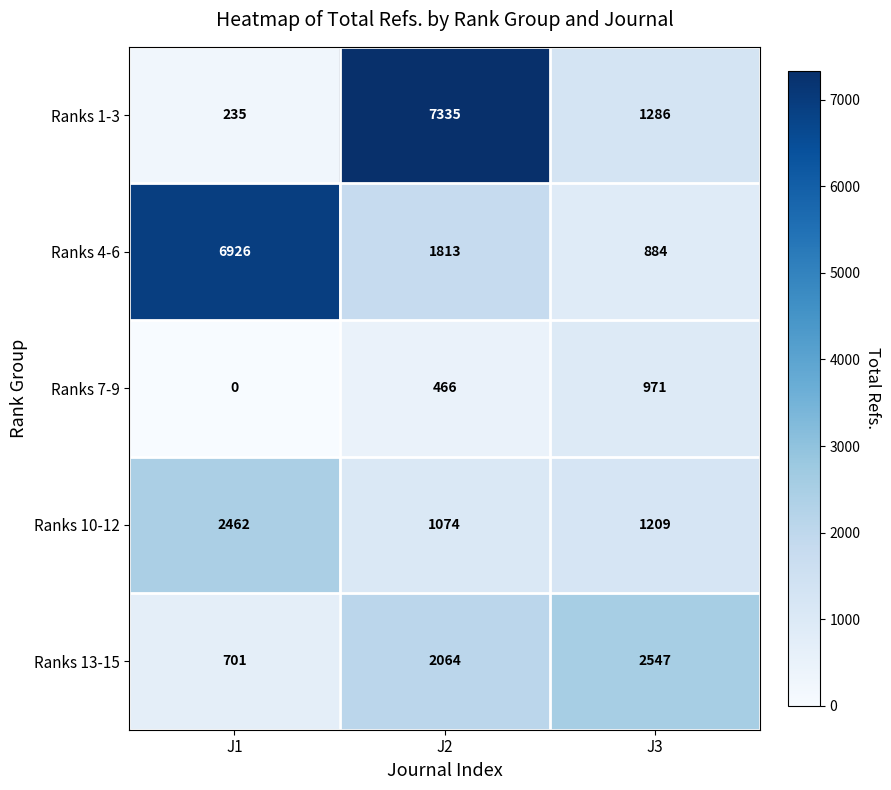

Reading right to left, what are all the values shown in this chart?

Ranks 1-3: 1286	7335	235
Ranks 4-6: 884	1813	6926
Ranks 7-9: 971	466	0
Ranks 10-12: 1209	1074	2462
Ranks 13-15: 2547	2064	701